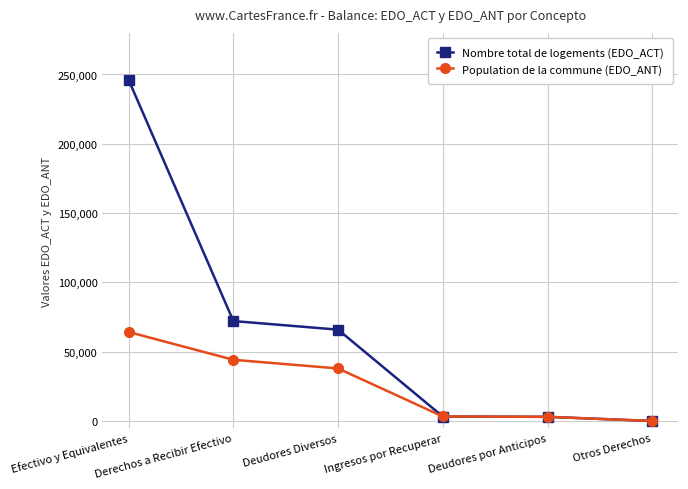

Is it true that Nombre total de logements (EDO_ACT) equals 82876.7 at Otros Derechos?

False